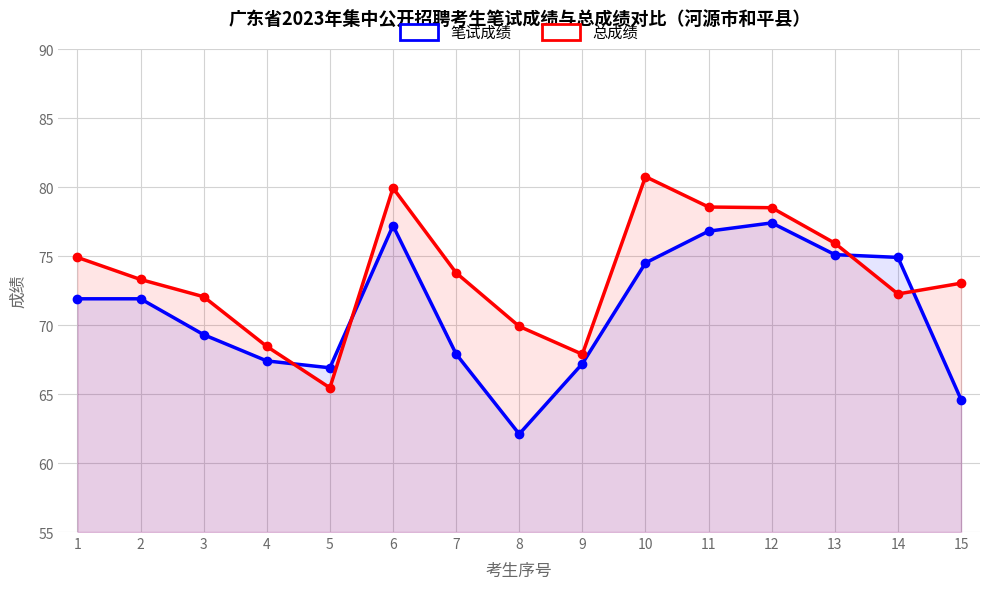

What is the difference between the 笔试成绩 values at 4 and 15?

2.8